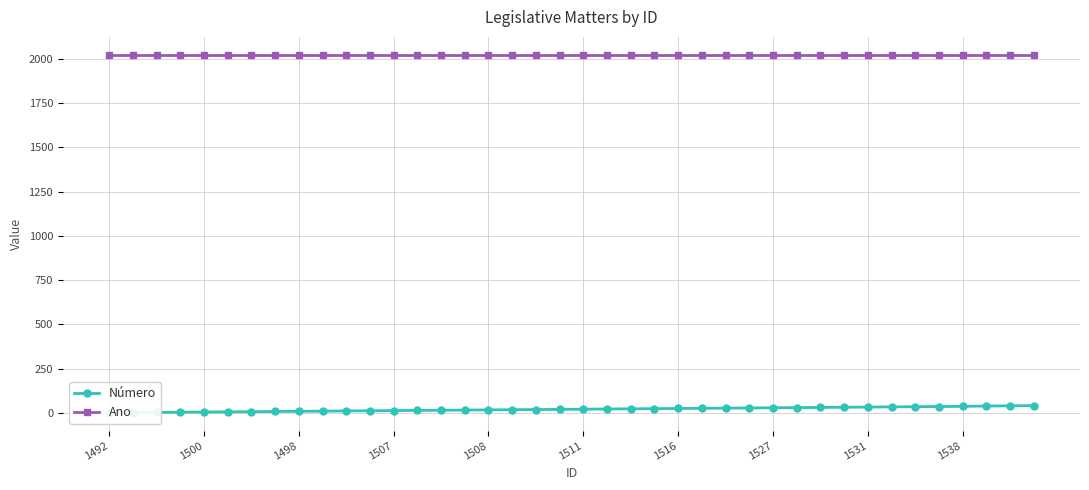

Is it true that Ano equals 2742 at 39?

False